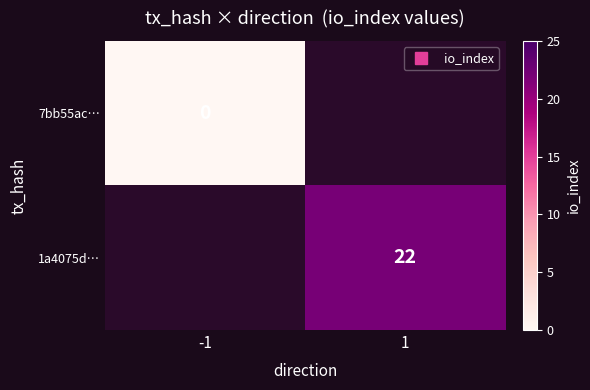

The 1a4075d… series shows 38.3 at 1. True or false?

False